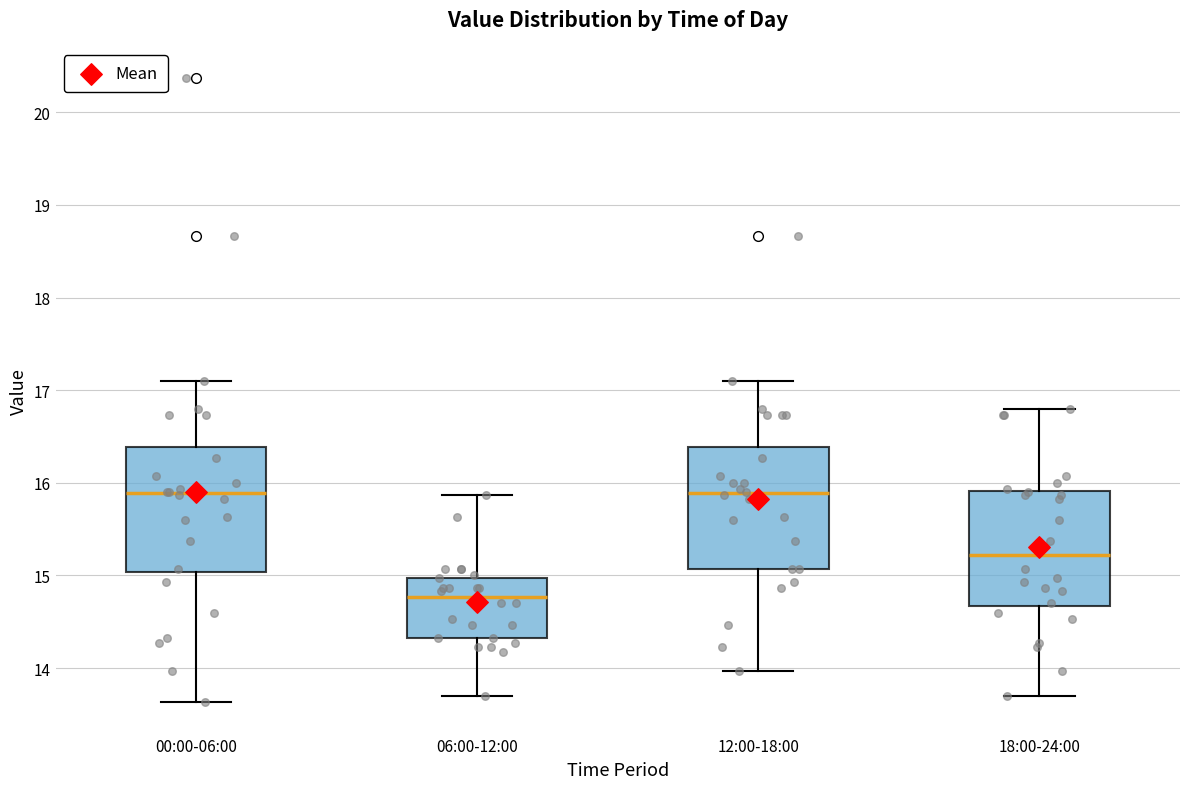

Reading left to right, transcribe this box plot: for each box, give where its median line is, the range the box spans, and where its two whiskers end, as read against the y-axis. The values are not printed on the chart, so give them approximately, as read against the axis.

00:00-06:00: median 15.9, box 15.0 to 16.4, whiskers 13.6 to 17.1
06:00-12:00: median 14.8, box 14.3 to 15.0, whiskers 13.7 to 15.9
12:00-18:00: median 15.9, box 15.1 to 16.4, whiskers 14.0 to 17.1
18:00-24:00: median 15.2, box 14.7 to 15.9, whiskers 13.7 to 16.8